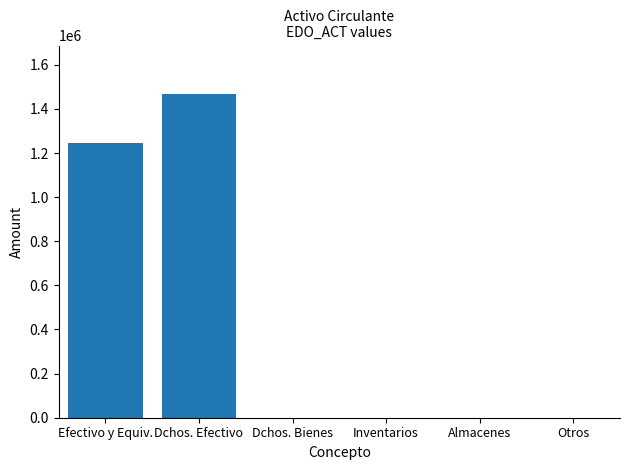

What value does the data have at Efectivo y Equiv.?

1243292.2